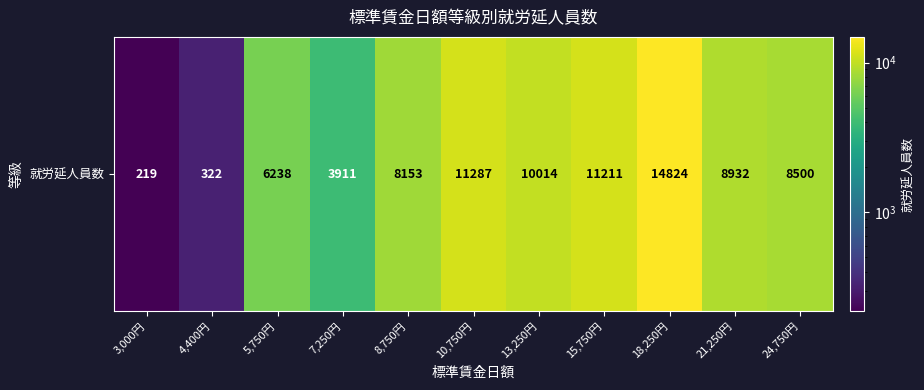

Rank the categories by value from lowest to highest.

3,000円, 4,400円, 7,250円, 5,750円, 8,750円, 24,750円, 21,250円, 13,250円, 15,750円, 10,750円, 18,250円